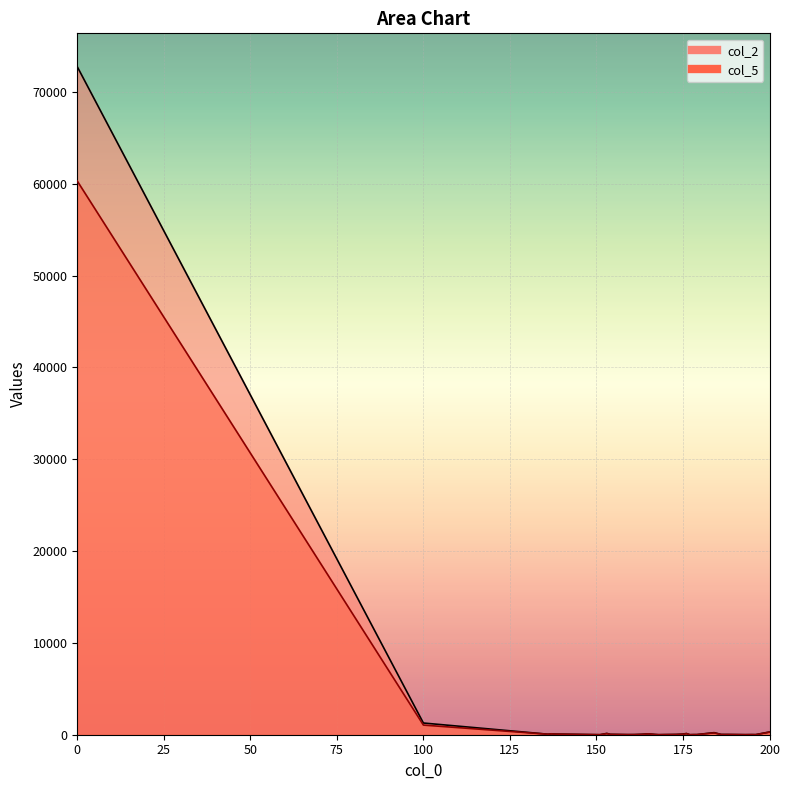

At 161, list the series in order from smallest to largest.

col_5, col_2